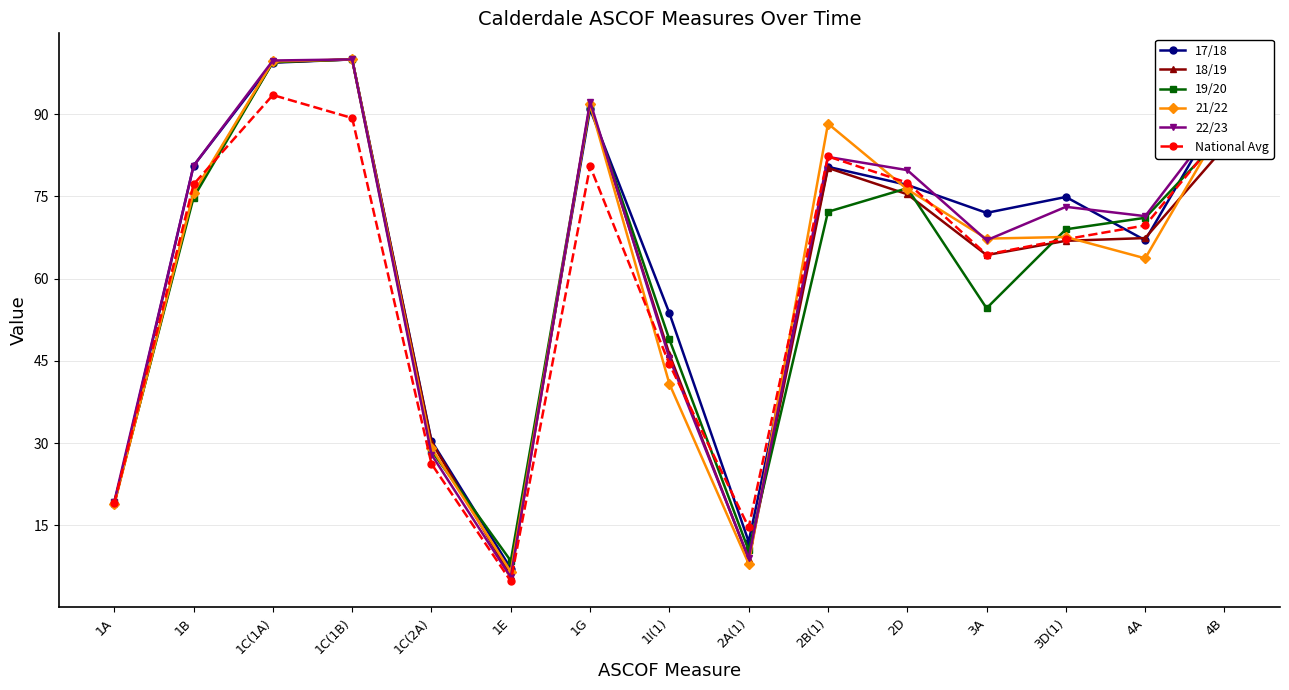

True or false: 17/18 has more than 2 points higher than both neighbors.

True